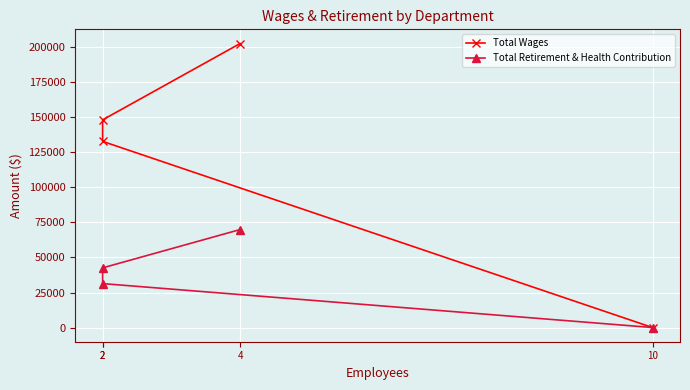

What is the difference between the Total Retirement & Health Contribution values at 10 and 4?

69948